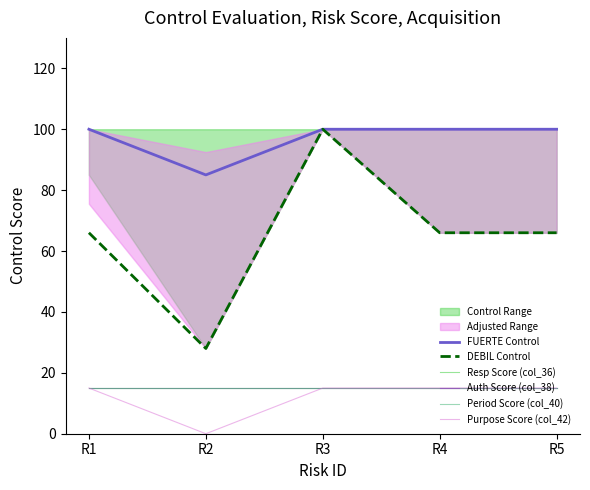

What are all the series names shown in the legend?

FUERTE Control, DEBIL Control, Resp Score (col_36), Auth Score (col_38), Period Score (col_40), Purpose Score (col_42)